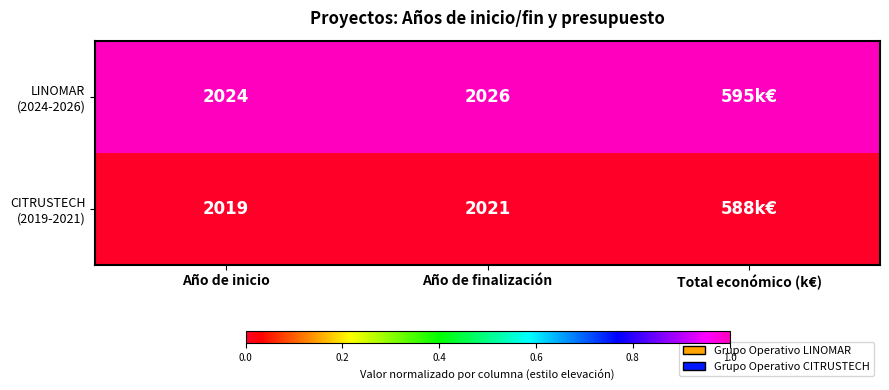

What is the spread (max minus min) of values at Año de finalización?

5